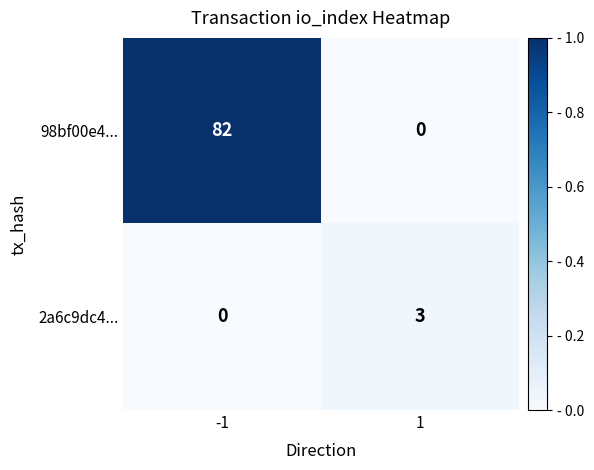

What is the difference between the maximum and minimum values in the 98bf00e4... series?

82